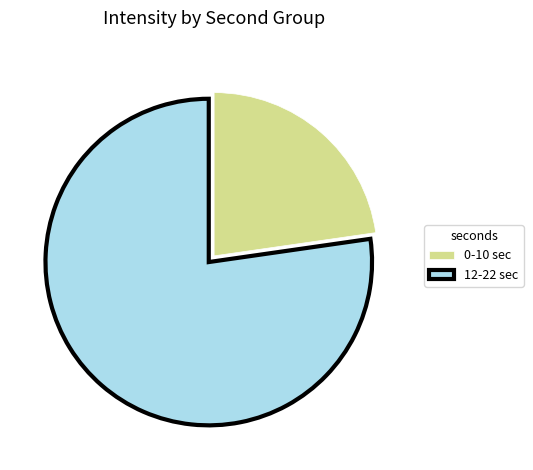

The 0-10 sec slice represents 23% of the pie. True or false?

True